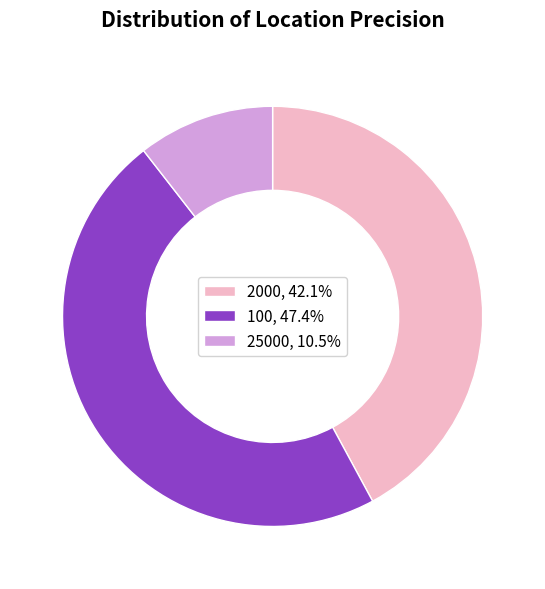

Is the sum of 25000, 10.5% and 2000, 42.1% greater than half?

Yes